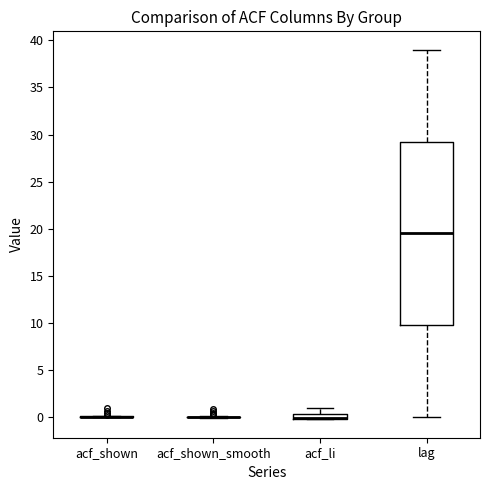

Comparing the boxes themselves (not the whiskers), which one is the tallest?

lag